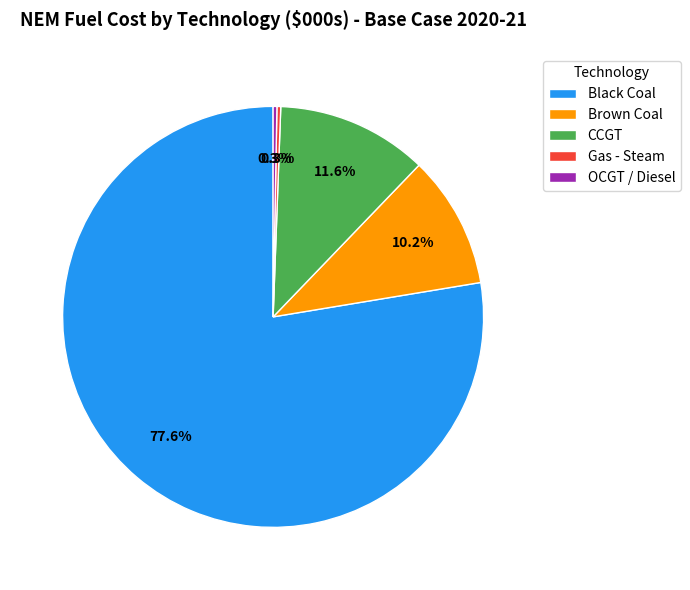

Between Brown Coal and Gas - Steam, which is larger?

Brown Coal